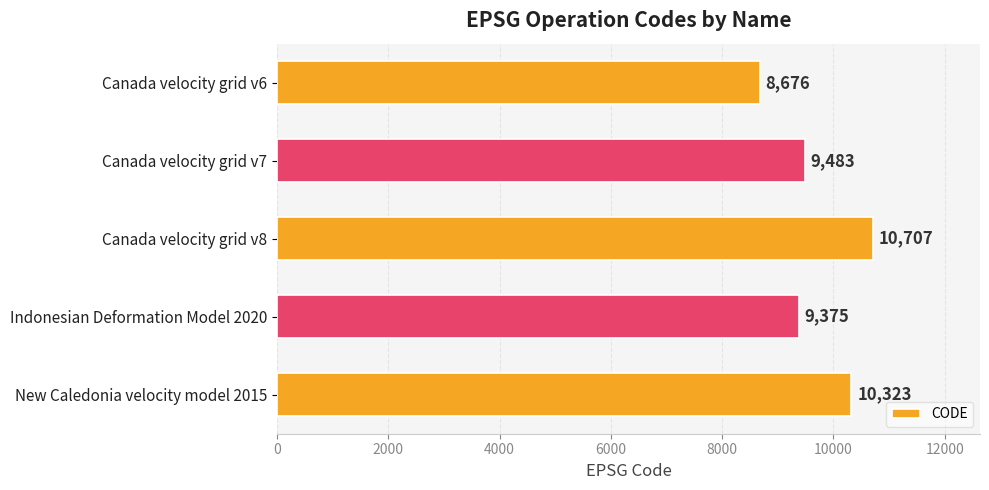

The chart shows a value of 14662 at New Caledonia velocity model 2015. True or false?

False